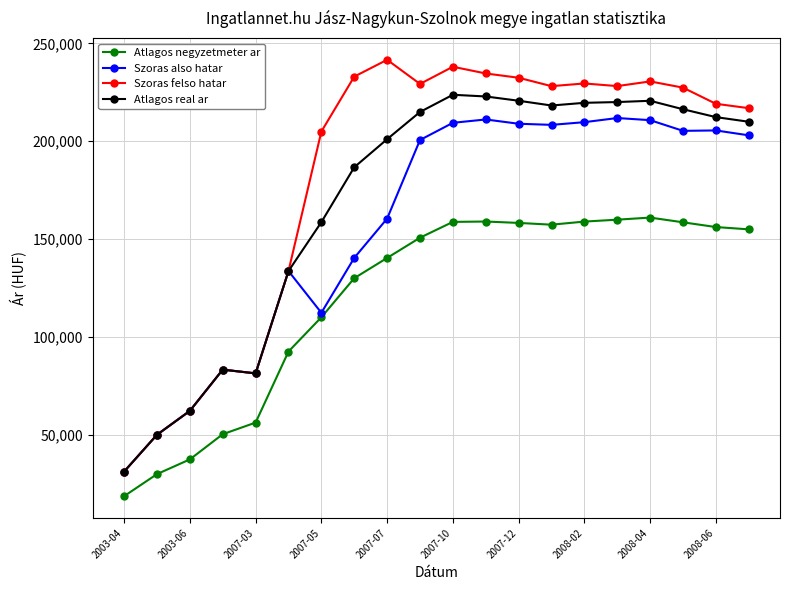

Rank the series by their maximum value, from lowest to highest.

Atlagos negyzetmeter ar, Szoras also hatar, Atlagos real ar, Szoras felso hatar